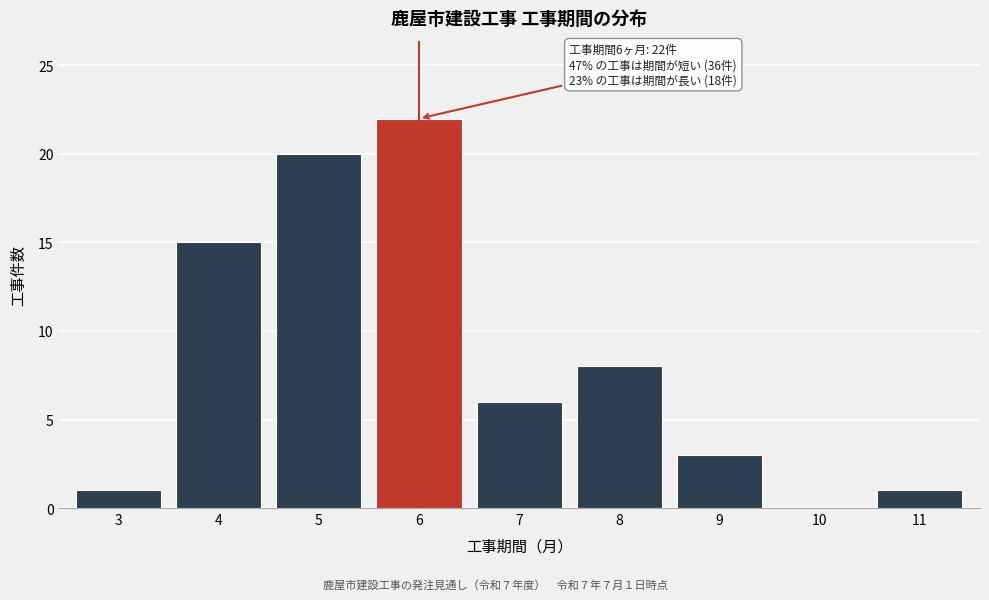

Which range on the x-axis has the tallest bar?

5.5 to 6.5